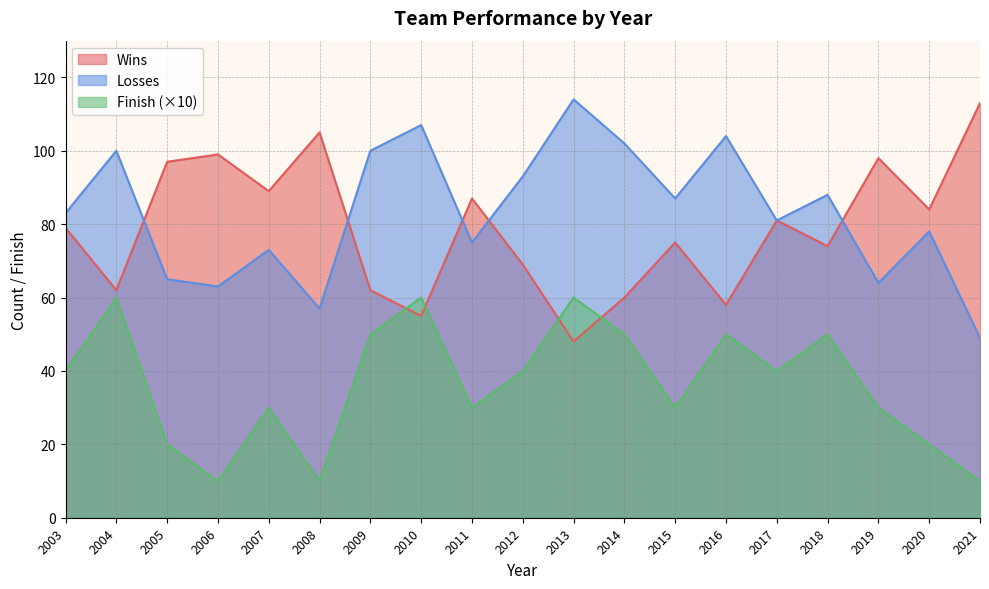

Where is the first local minimum for Finish?

2006